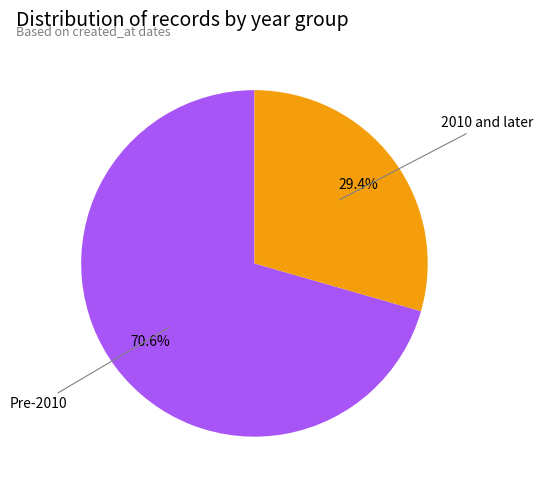

Does any single category account for the majority?

Yes